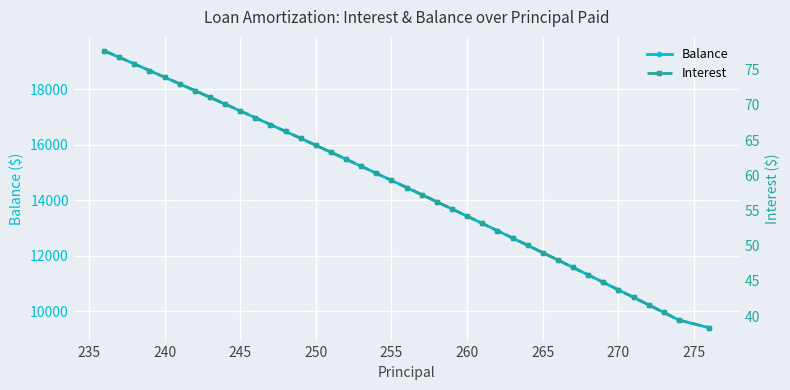

True or false: Balance has more than 1 interior local peaks.

False